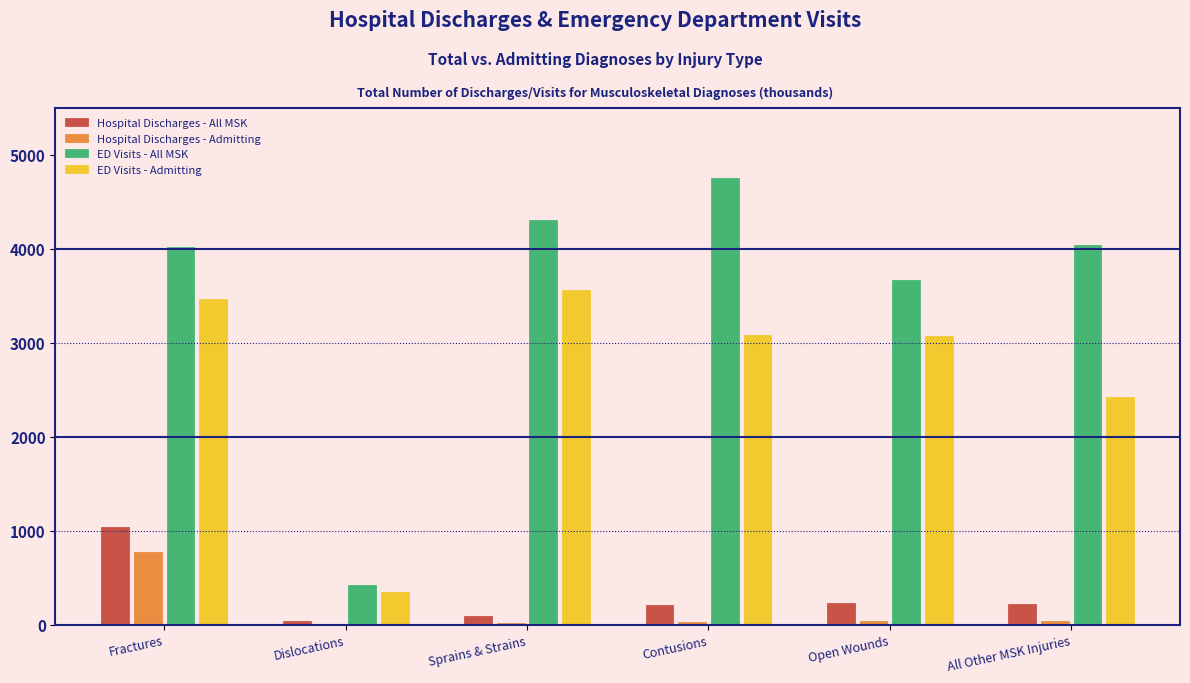

Which series changed the most between Contusions and All Other MSK Injuries?

ED Visits - All MSK